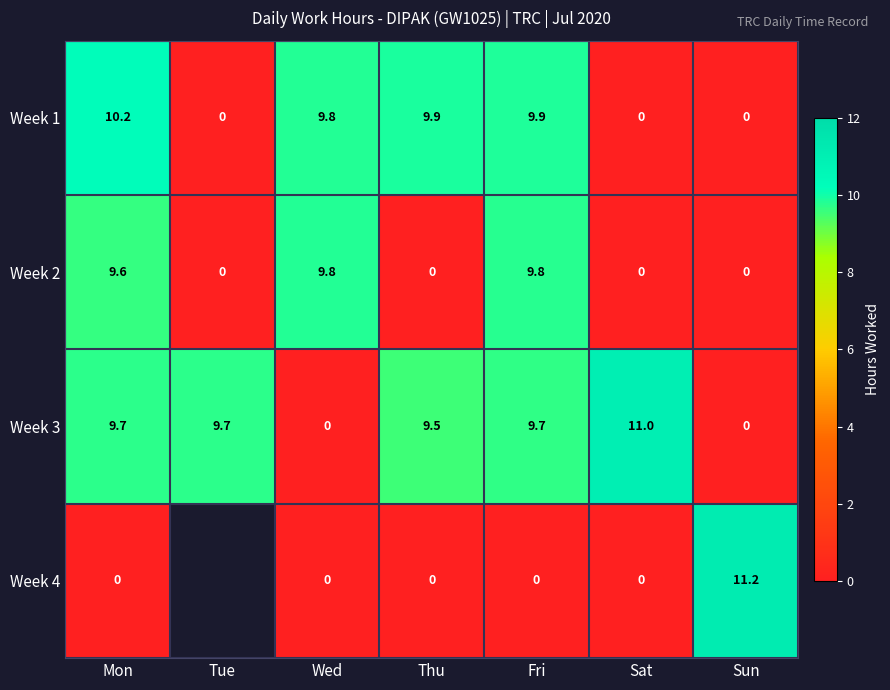

What is the approximate value of Week 3 at Tue?

9.7